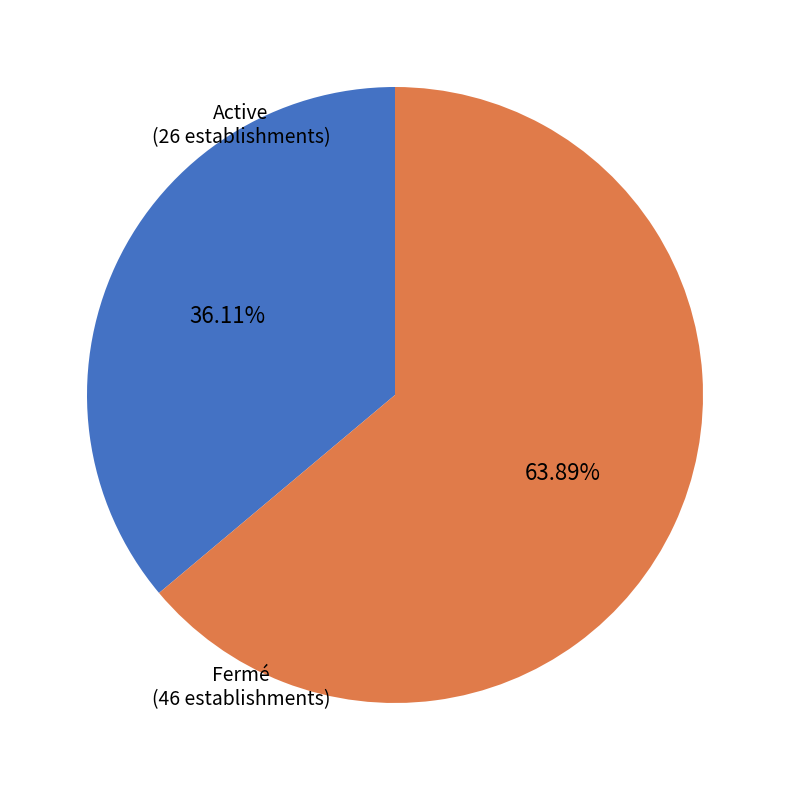

Is there a majority slice in this chart?

Yes